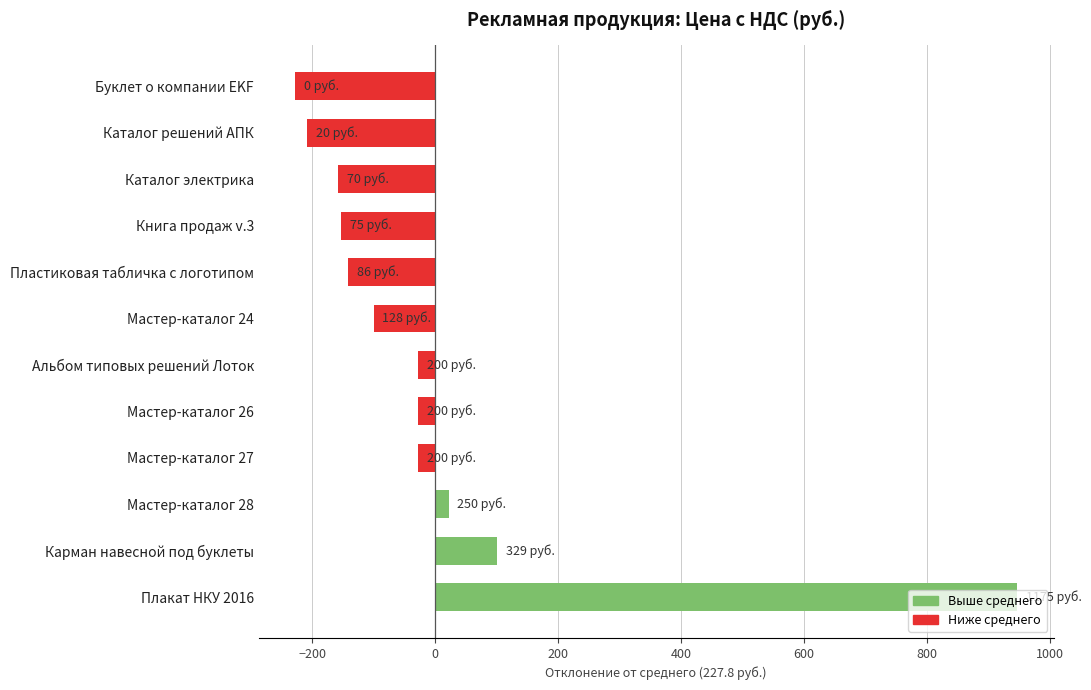

What value does the data have at Каталог электрика?

-157.8